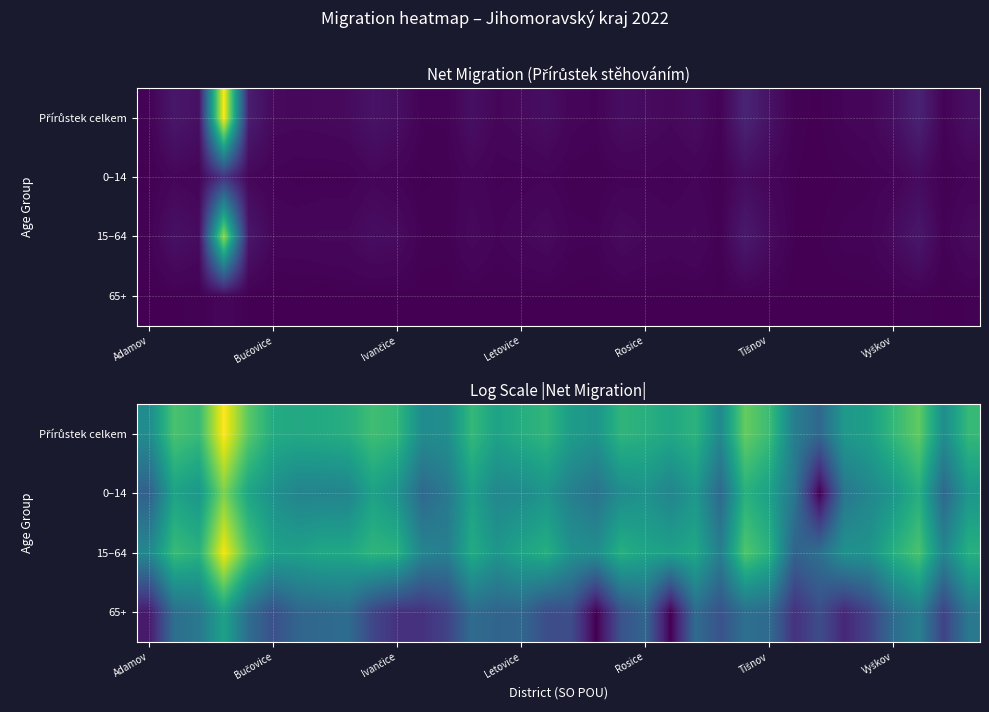

Is it true that 0–14 equals 2.1 at Ivančice?

False